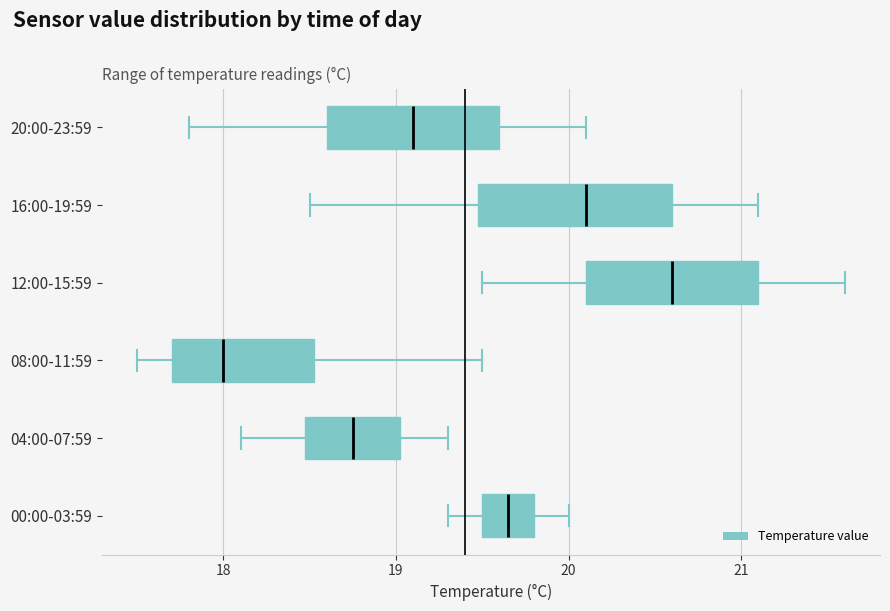

Comparing the boxes themselves (not the whiskers), which one is the widest?

16:00-19:59